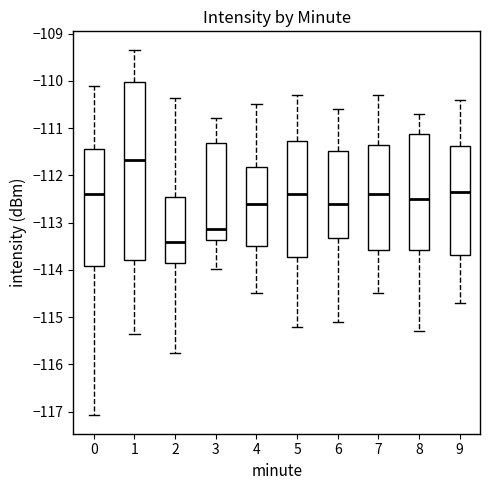

Reading left to right, transcribe this box plot: for each box, give where its median line is, the range the box spans, and where its two whiskers end, as read against the y-axis. The values are not printed on the chart, so give them approximately, as read against the axis.

0: median -112.4, box -113.9 to -111.4, whiskers -117.1 to -110.1
1: median -111.7, box -113.8 to -110.0, whiskers -115.4 to -109.3
2: median -113.4, box -113.9 to -112.5, whiskers -115.8 to -110.4
3: median -113.1, box -113.4 to -111.3, whiskers -114.0 to -110.8
4: median -112.6, box -113.5 to -111.8, whiskers -114.5 to -110.5
5: median -112.4, box -113.7 to -111.3, whiskers -115.2 to -110.3
6: median -112.6, box -113.3 to -111.5, whiskers -115.1 to -110.6
7: median -112.4, box -113.6 to -111.3, whiskers -114.5 to -110.3
8: median -112.5, box -113.6 to -111.1, whiskers -115.3 to -110.7
9: median -112.3, box -113.7 to -111.4, whiskers -114.7 to -110.4